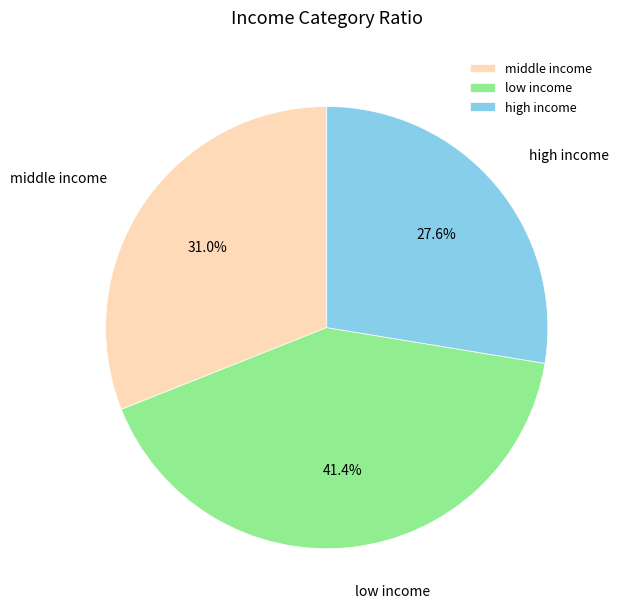

Between low income and high income, which is larger?

low income